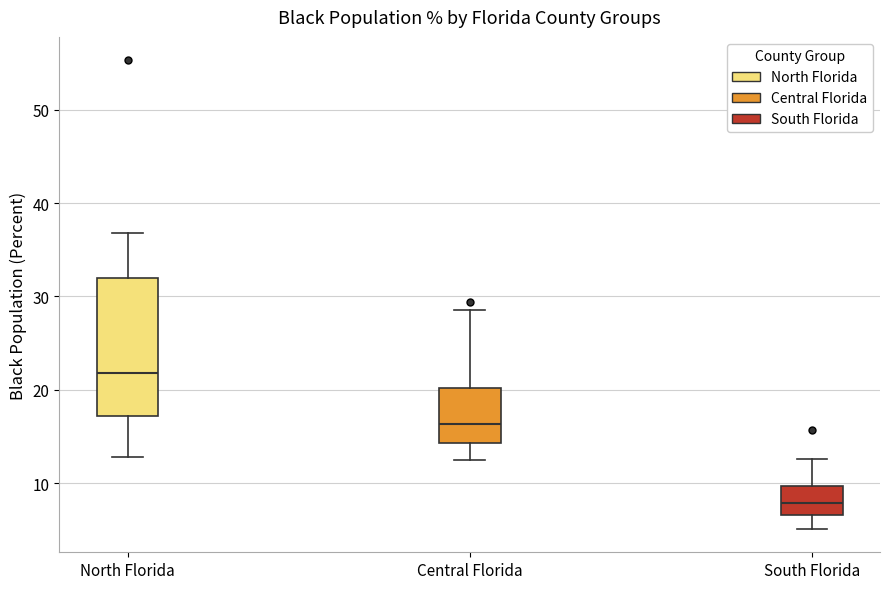

Where is the upper edge of the box for Central Florida on the y-axis? The values are not printed on the chart, so give them approximately, as read against the axis.

20